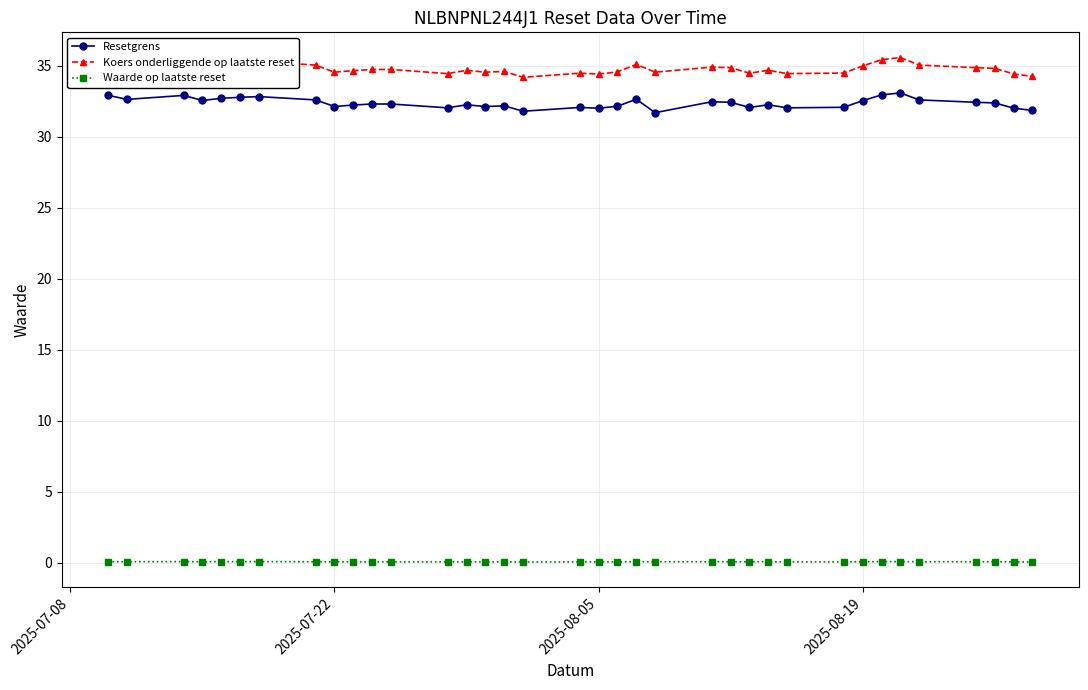

True or false: Waarde op laatste reset has more than 1 interior local peaks.

True